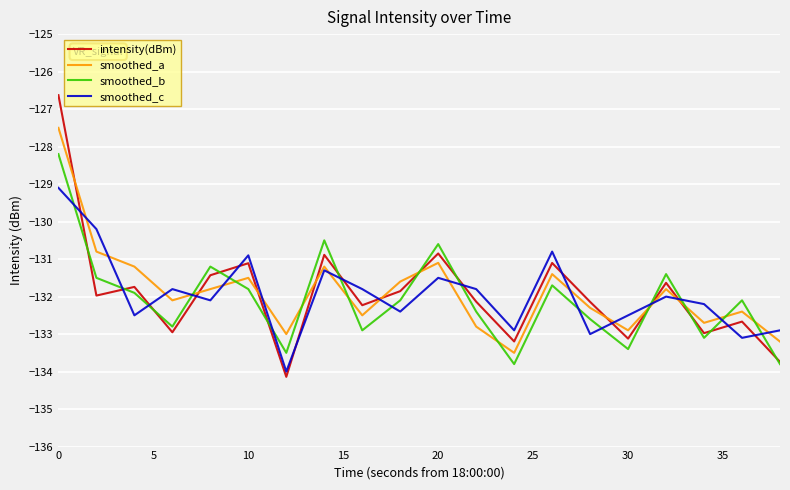

Which series has the widest spread of values?

intensity(dBm)